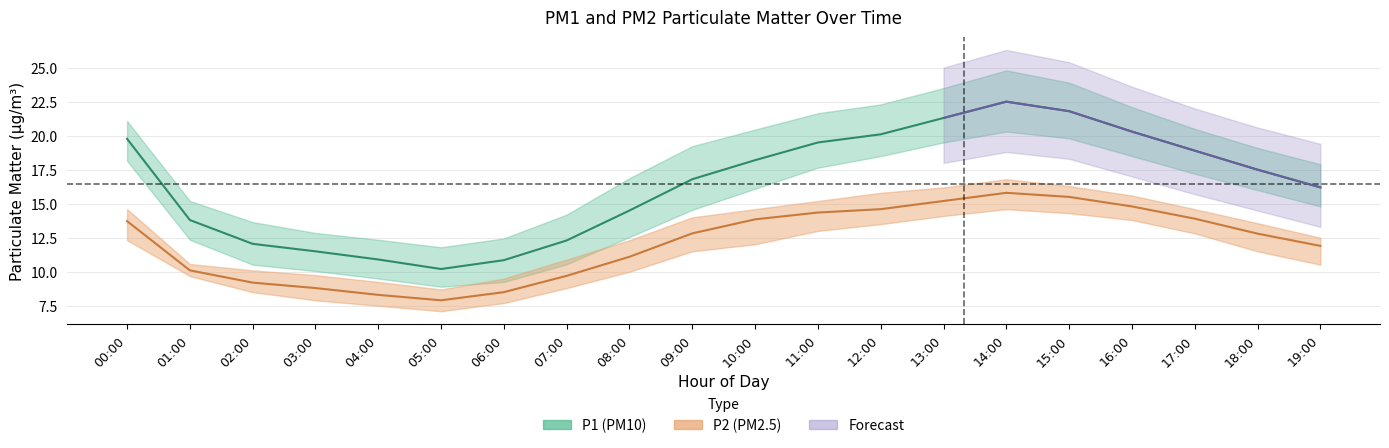

What is the label of the 18th point from the left?

17:00